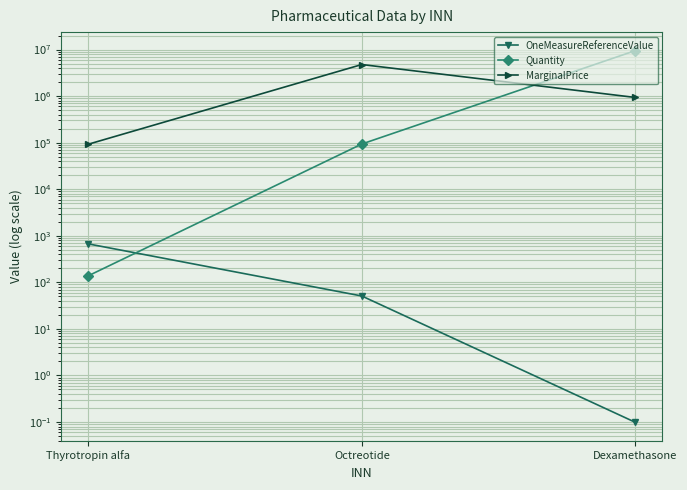

Which series has the largest total across all categories?

Quantity